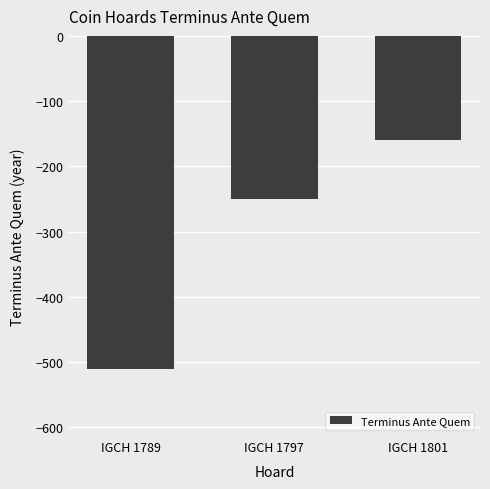

List the labels in order of value, smallest first.

IGCH 1789, IGCH 1797, IGCH 1801